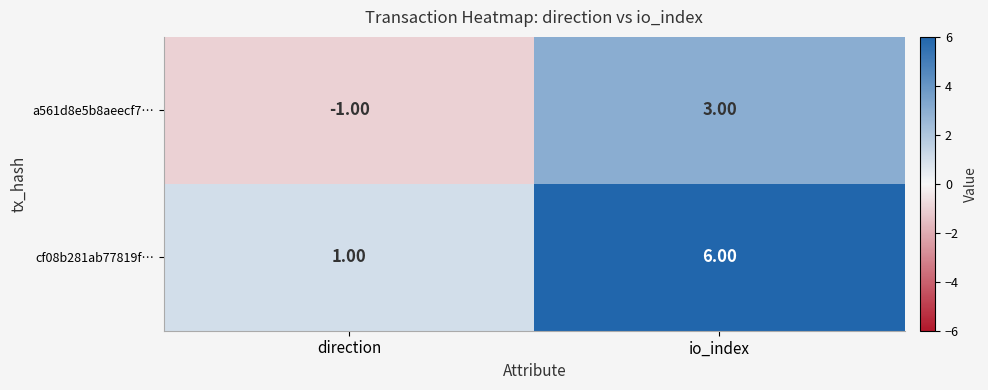

What is the difference between the maximum and minimum values in the cf08b281ab77819f… series?

5